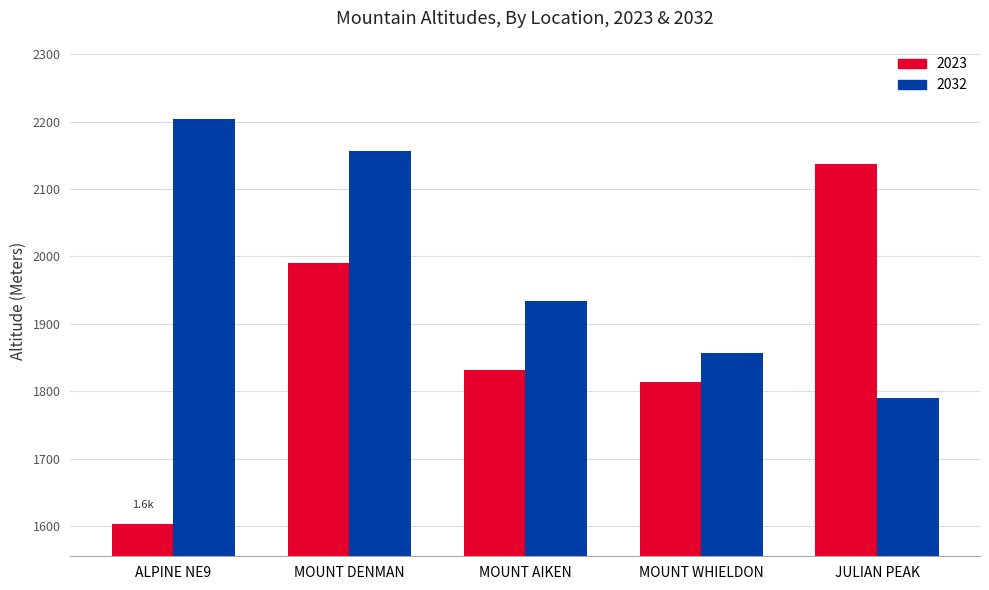

What is the difference between the maximum and second lowest values in the 2023 series?

323